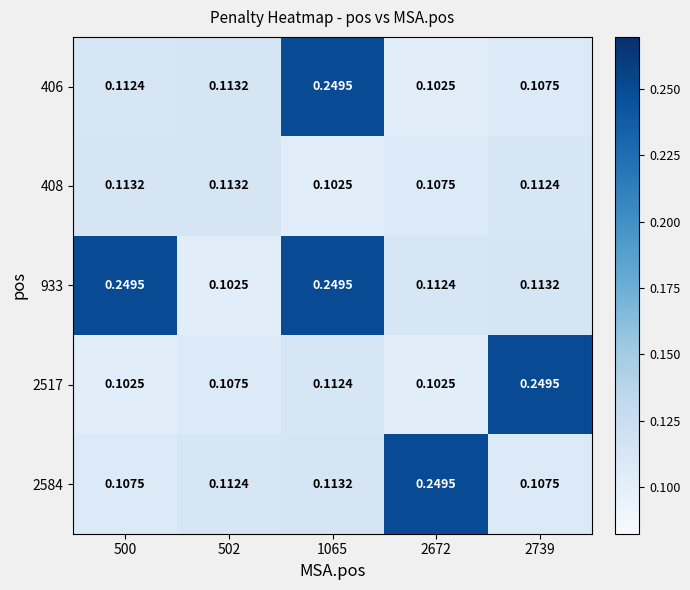

Is the value of 408 at 2739 greater than the value of 406 at 2672?

Yes